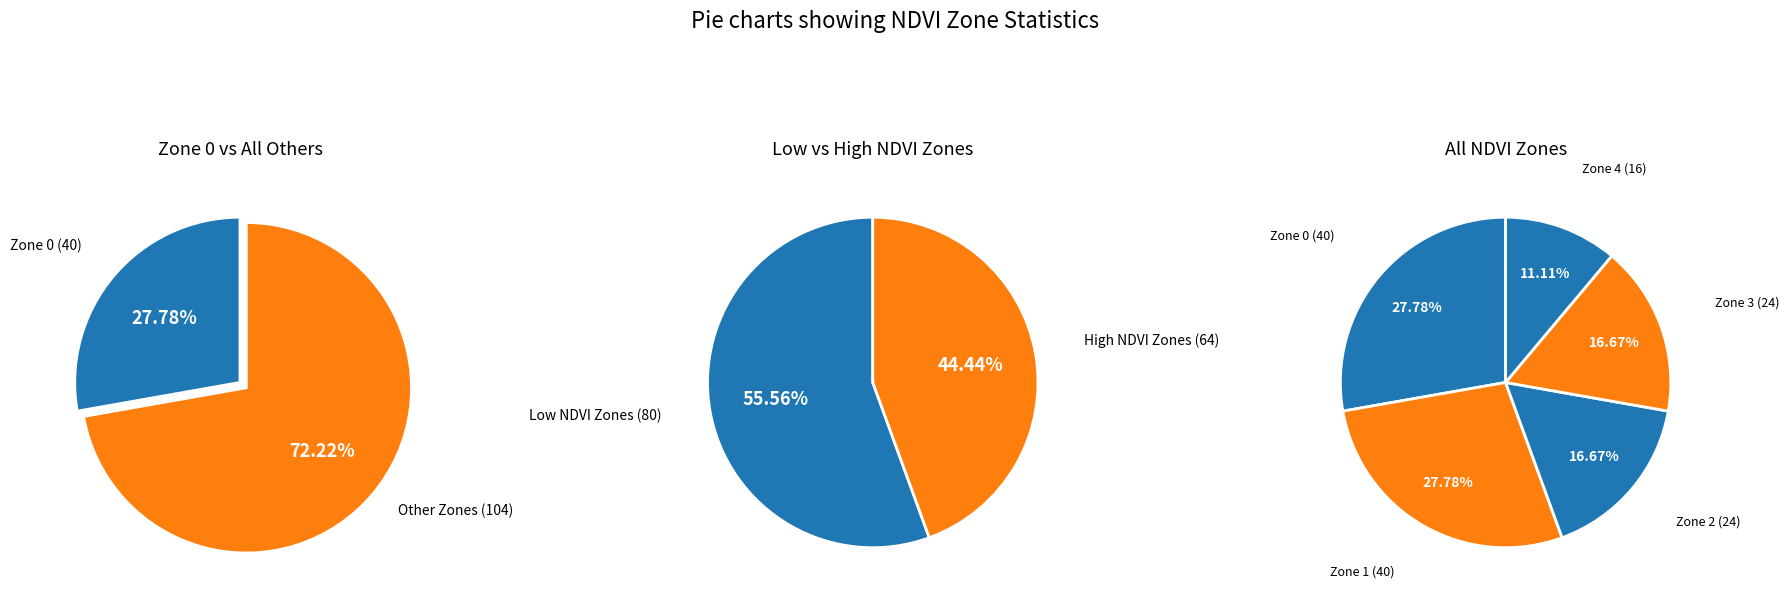

What is the smallest slice in the pie chart?

Zone 4